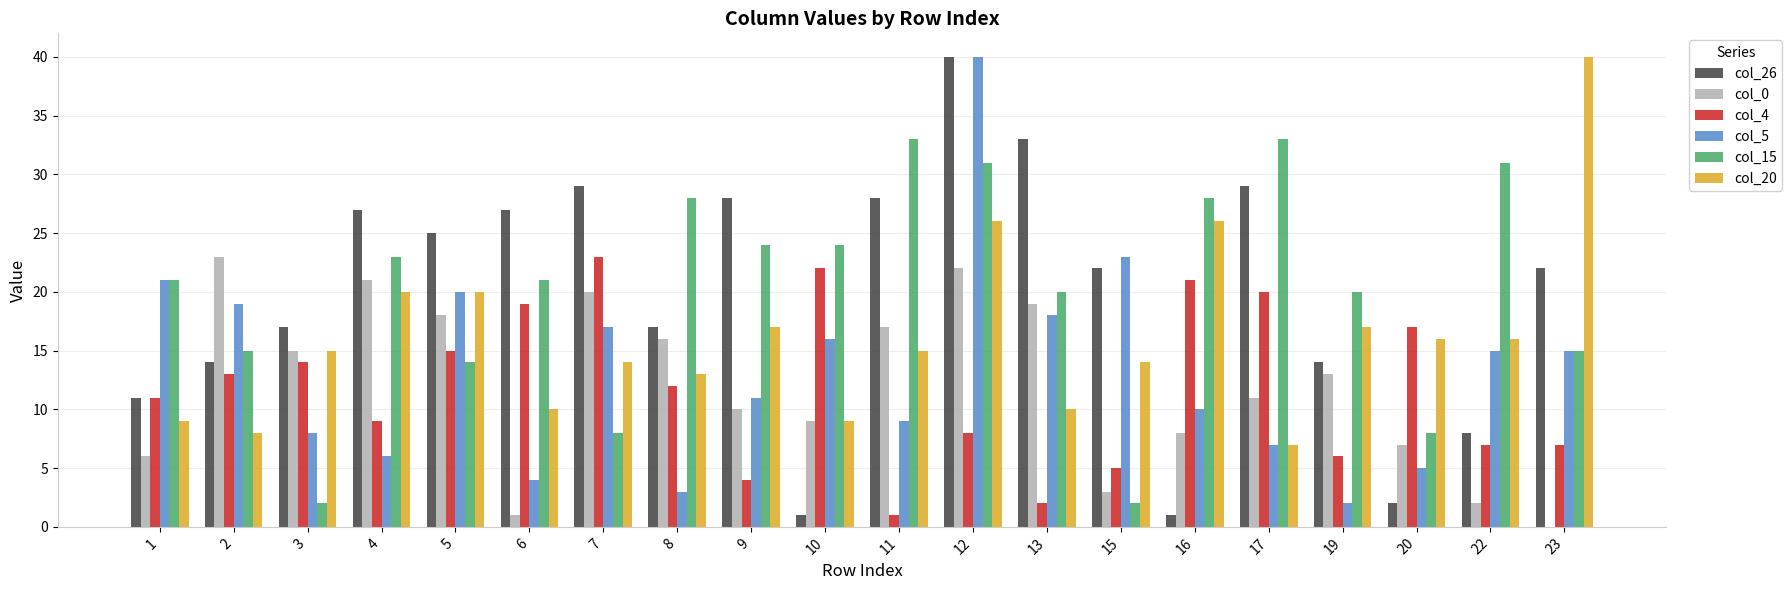

The value of col_4 at 2 is 20. True or false?

False